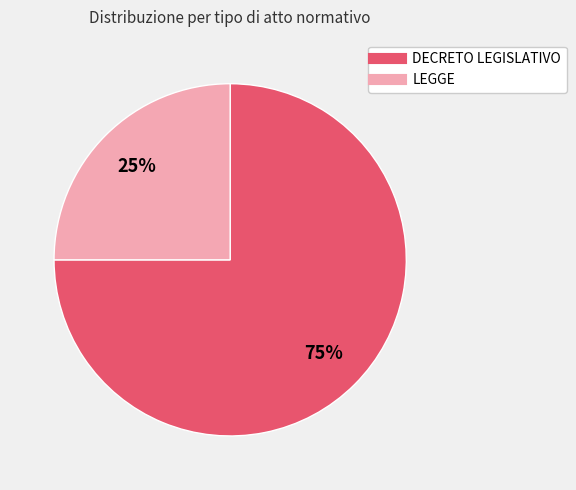

Is the sum of DECRETO LEGISLATIVO and LEGGE greater than half?

Yes